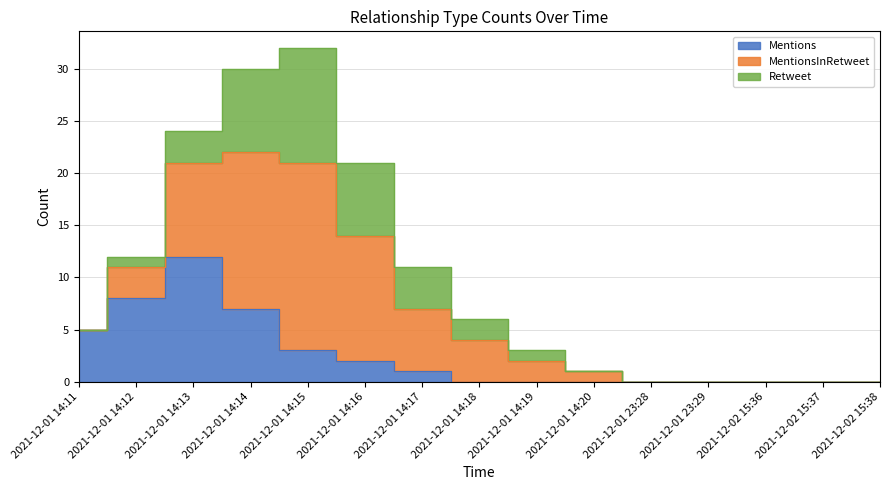

True or false: MentionsInRetweet and Retweet cross at least once.

False